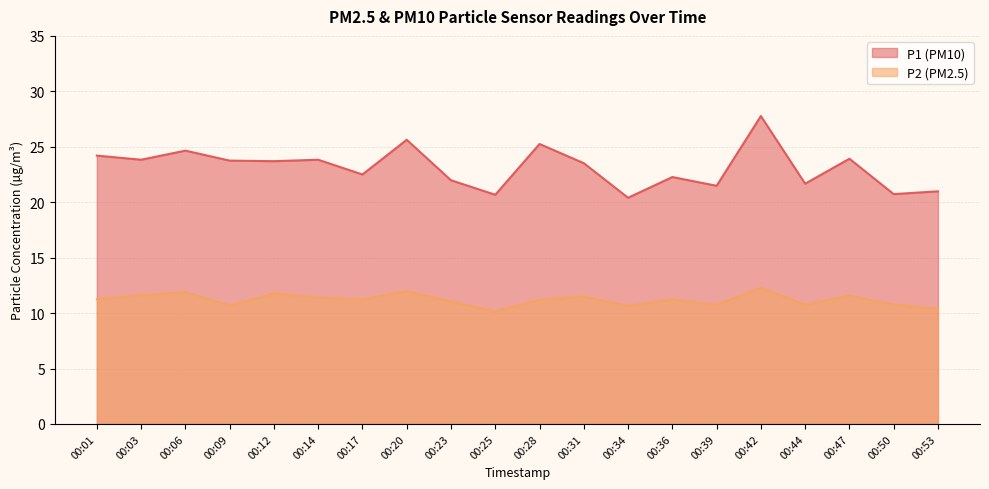

At which category does P2 reach its first local valley?

00:09